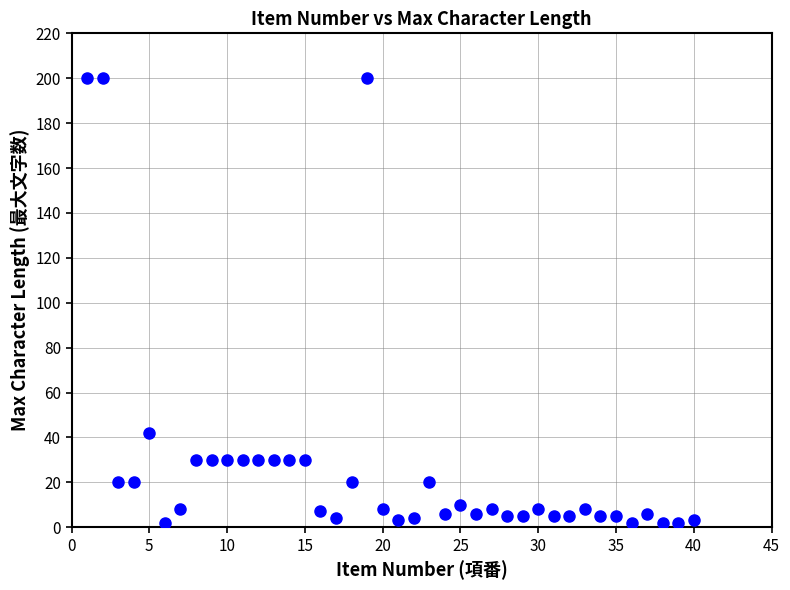

What is the range of X values (max minus min)?

39